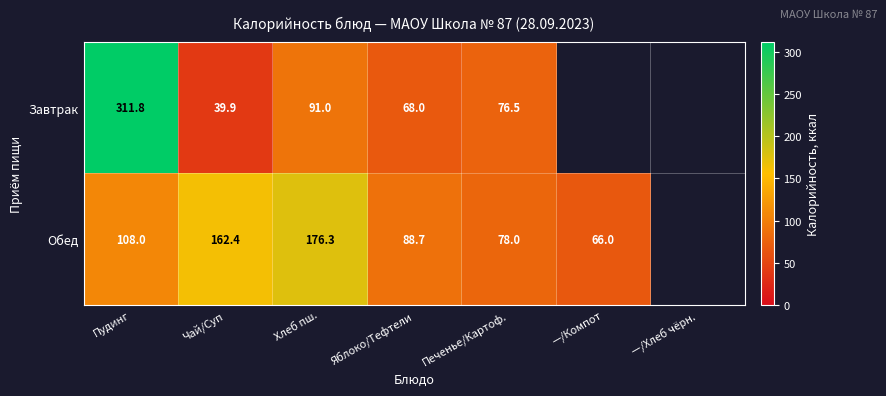

Is it true that Обед equals 88.7 at Яблоко/Тефтели?

True